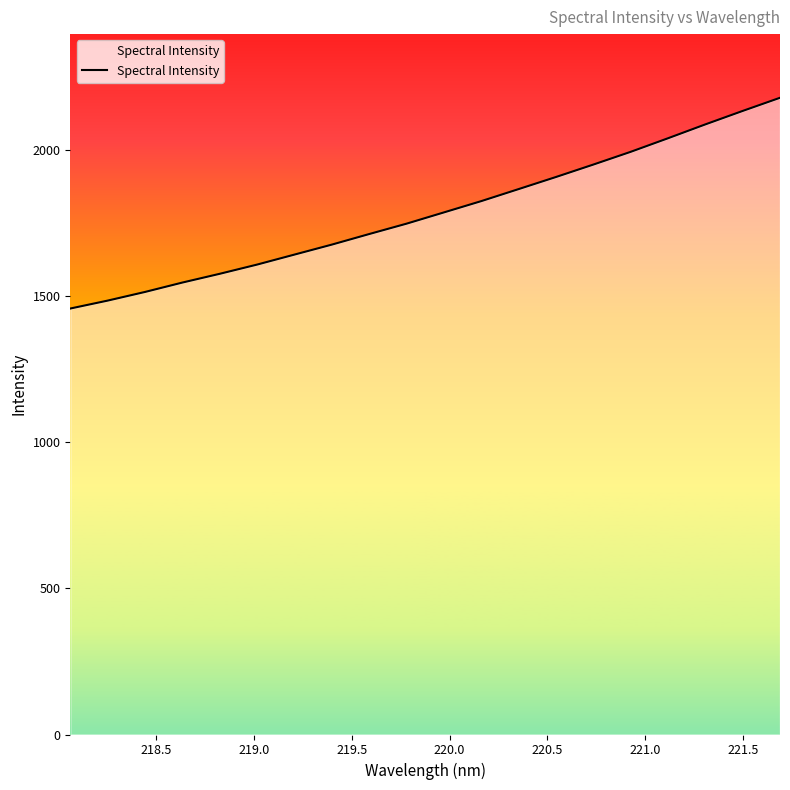

What is the minimum value shown in the chart?

1458.6